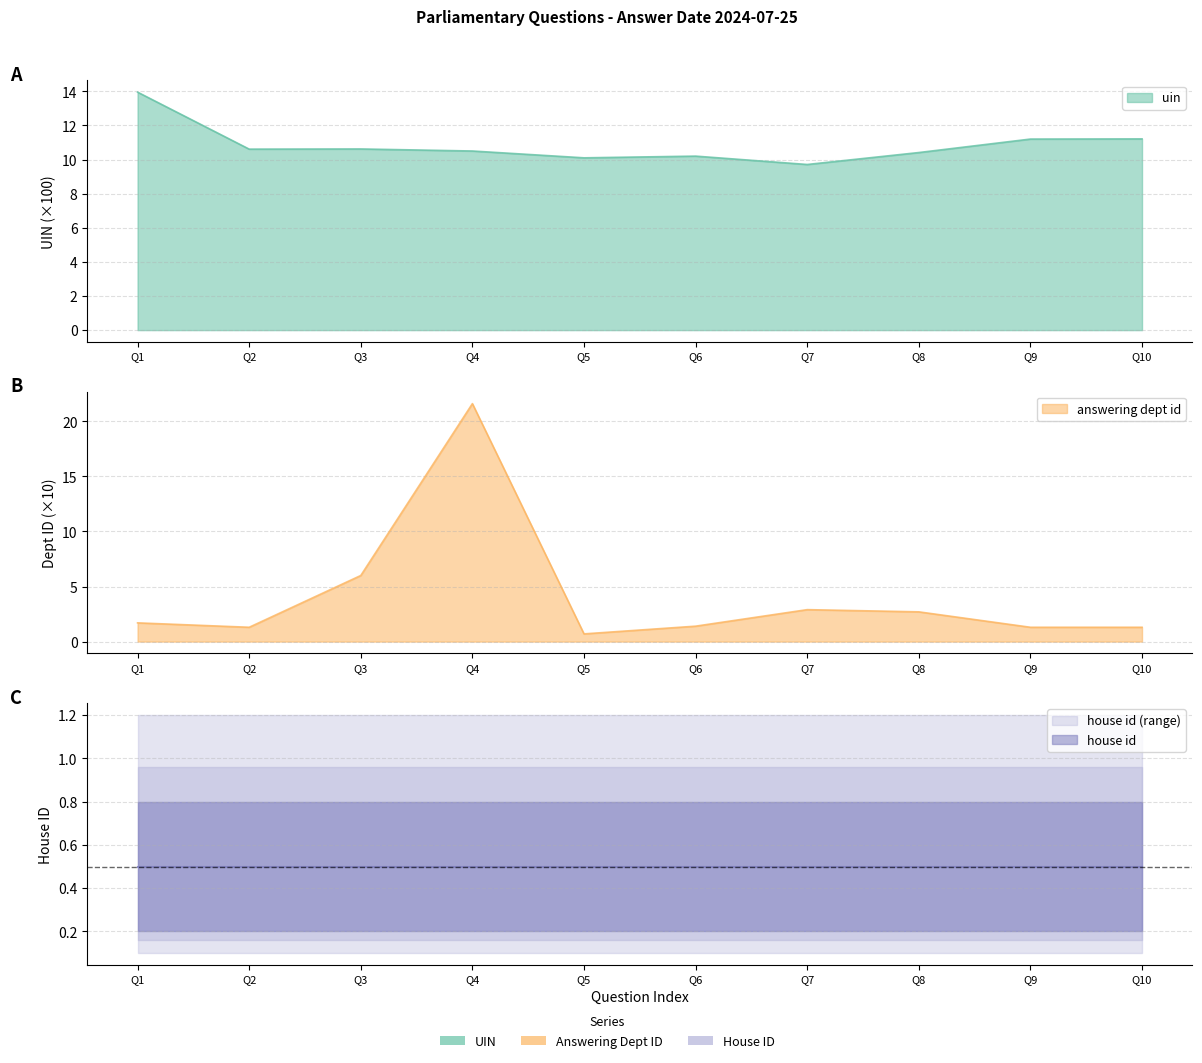

What is the value of the uin point at the 8th from the left?

10.4